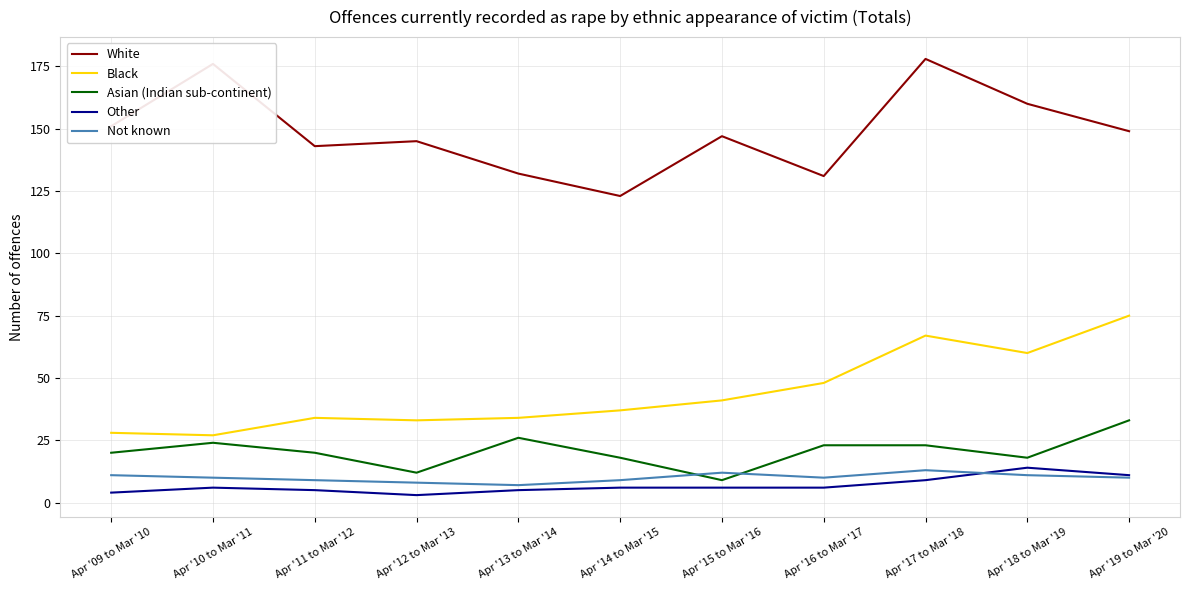

True or false: Black and Asian (Indian sub-continent) cross at least once.

False